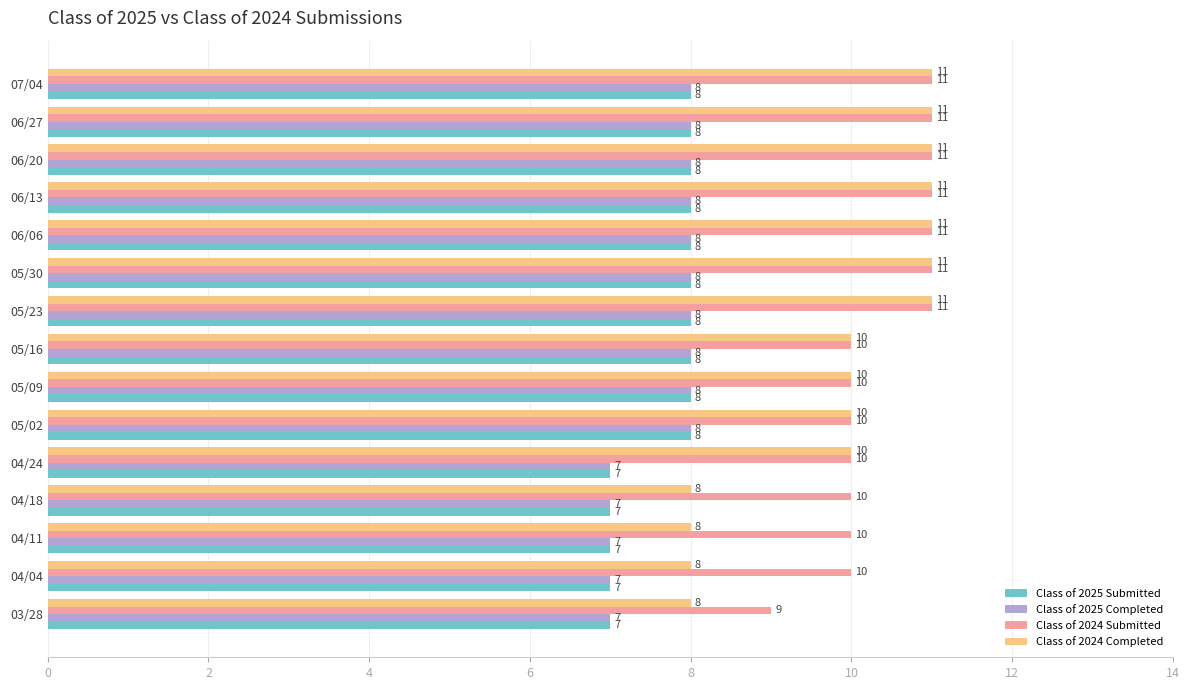

Which series has the largest total across all categories?

Class of 2024 Submitted